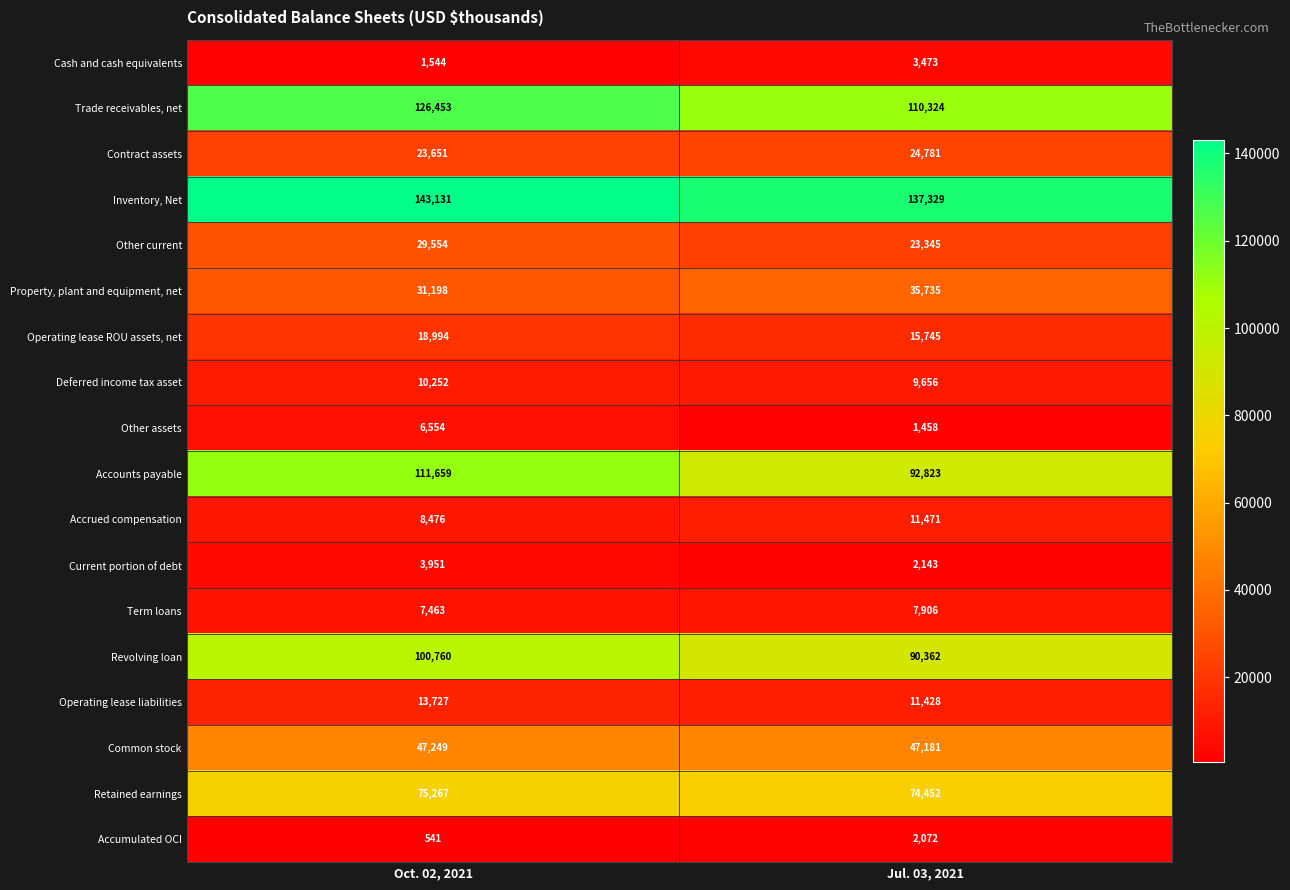

What is the difference between the Contract assets values at Jul. 03, 2021 and Oct. 02, 2021?

1130